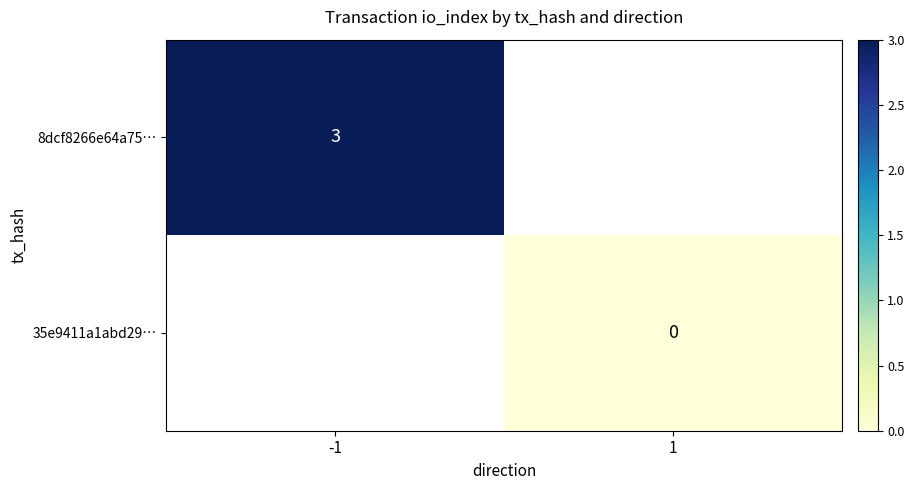

Is it true that 8dcf8266e64a75… equals 1 at -1?

False